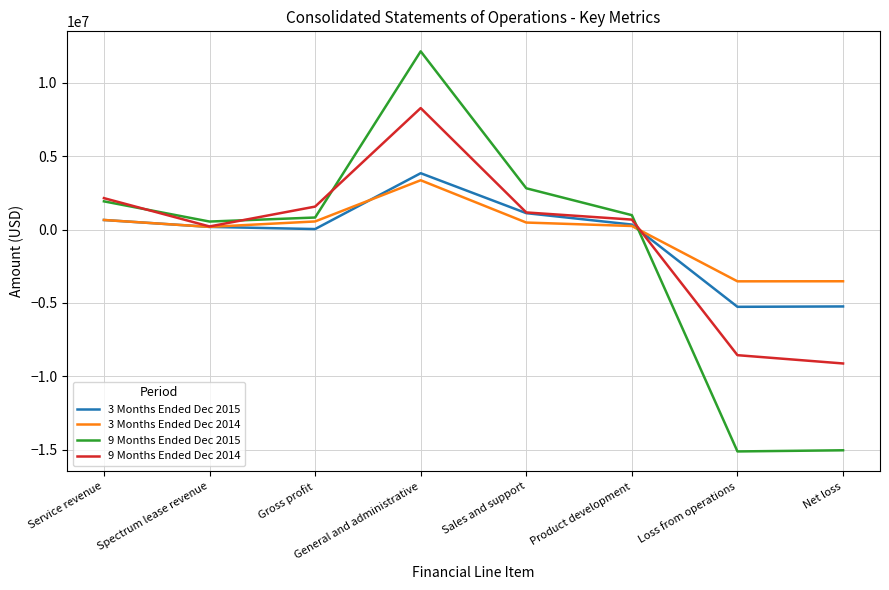

What is the total value across all series at General and administrative?

27645495